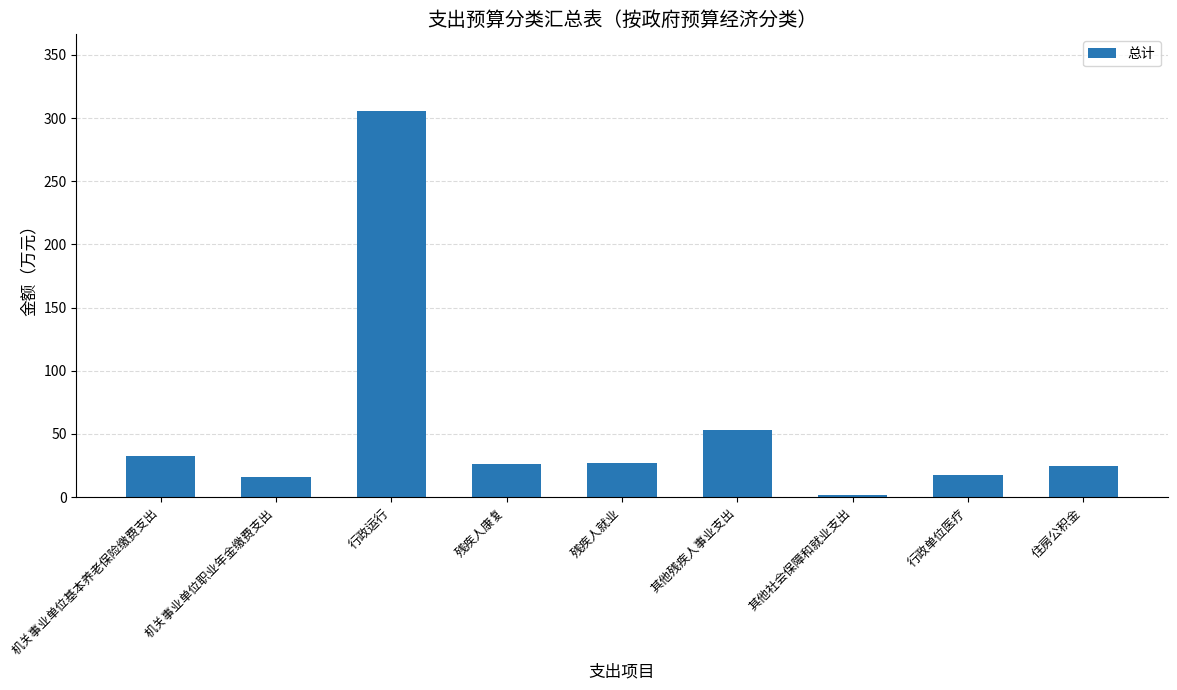

The chart shows a value of 41.4 at 残疾人康复. True or false?

False